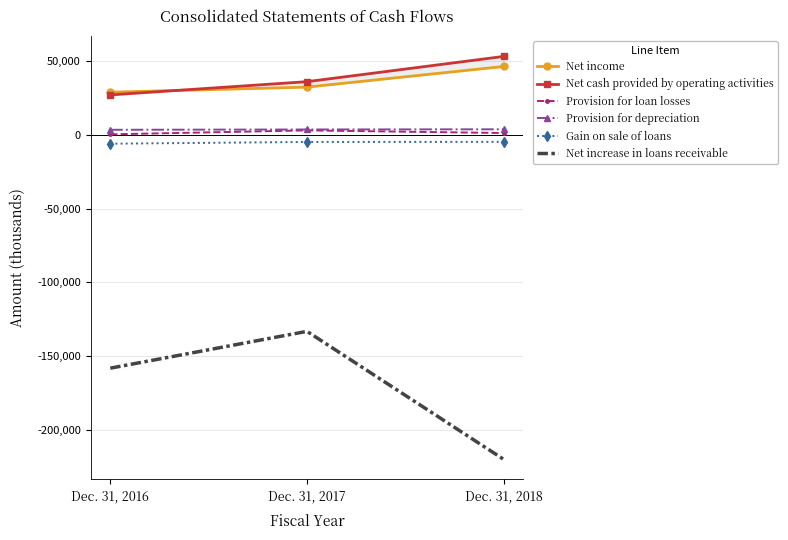

Which series has the largest range (max minus min)?

Net increase in loans receivable